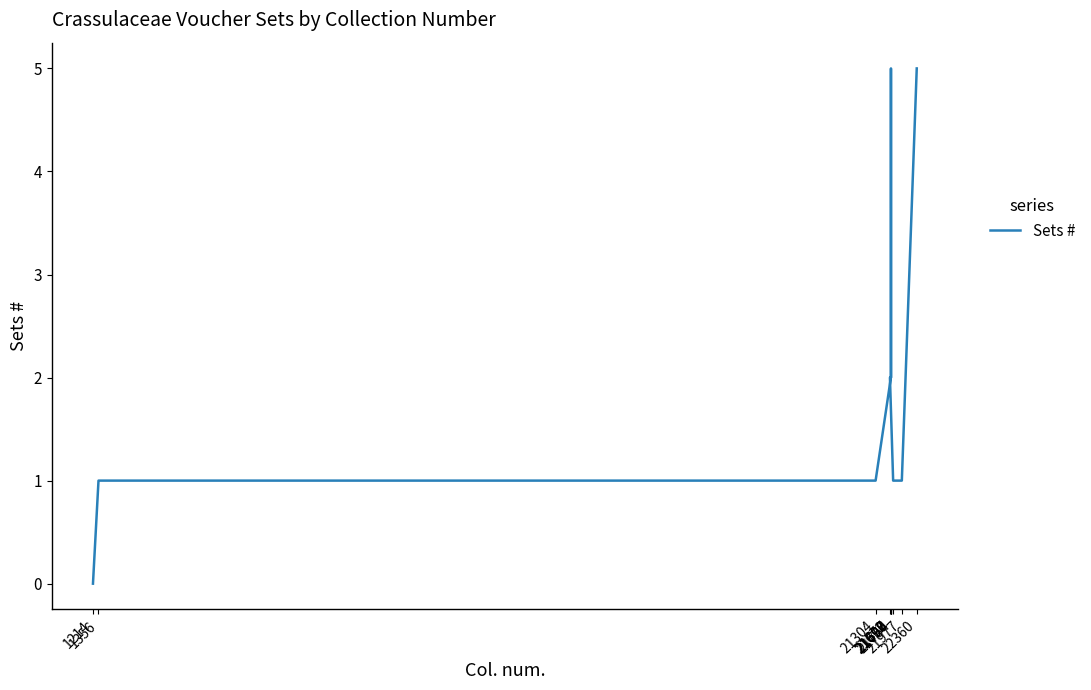

List the labels in order of value, smallest first.

1214, 1356, 21304, 21754, 21977, 21696, 21697, 21700, 21672, 21698, 22360